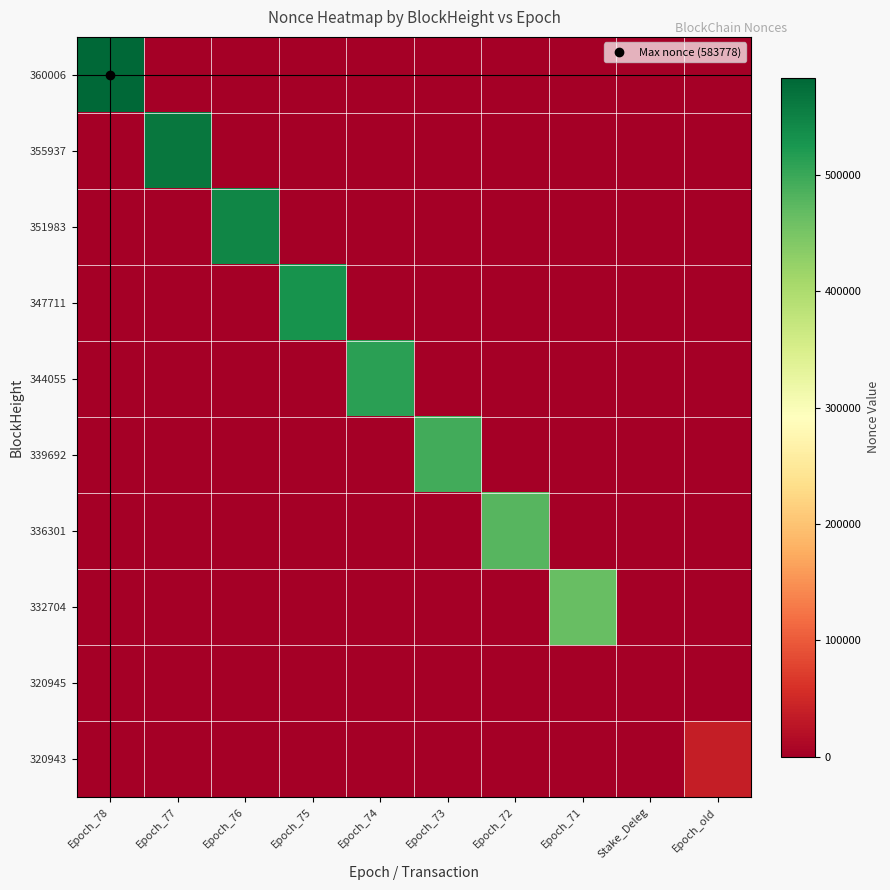

Rank the series by their maximum value, from lowest to highest.

320945, 320943, 332704, 336301, 339692, 344055, 347711, 351983, 355937, 360006